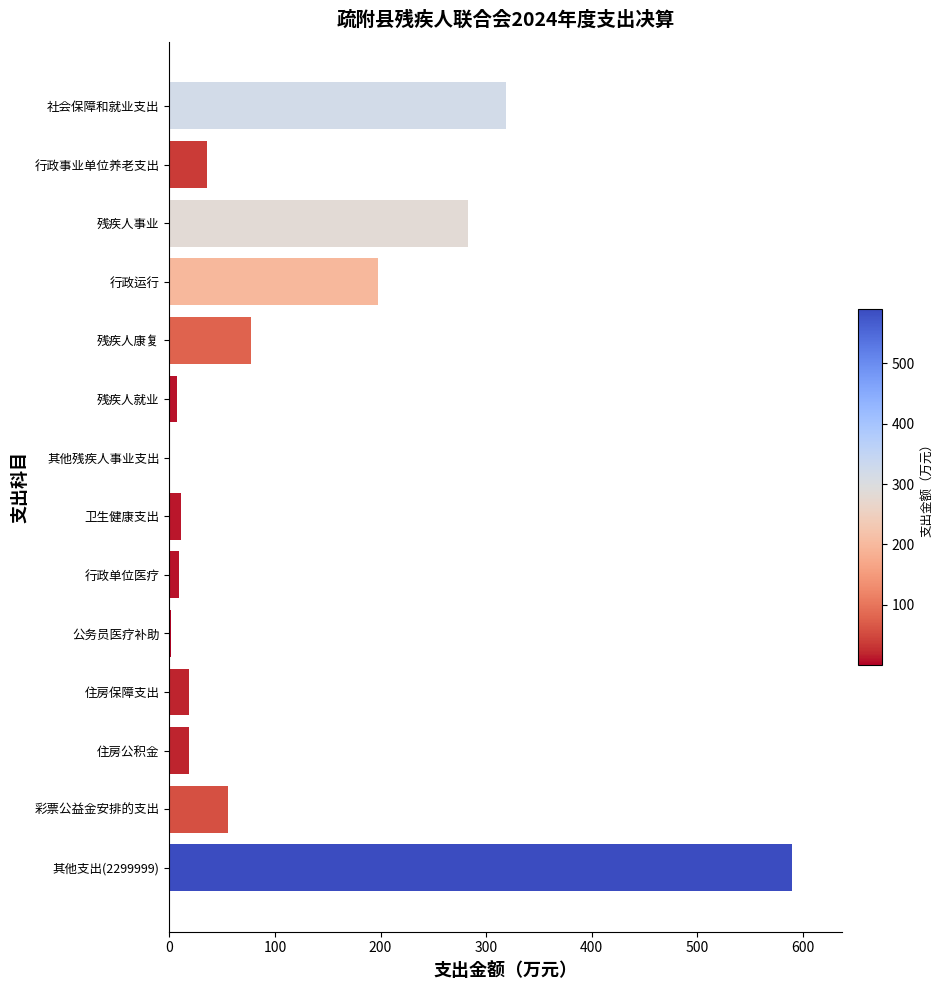

What is the average value?

116.2